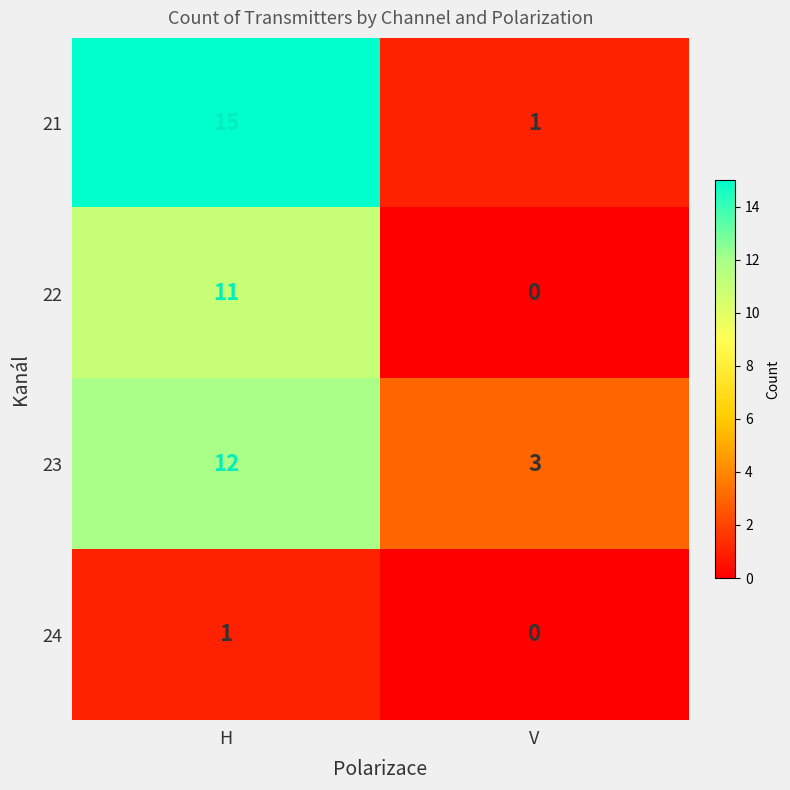

Reading left to right, list all the values displayed in this chart.

21: H=15	V=1
22: H=11	V=0
23: H=12	V=3
24: H=1	V=0